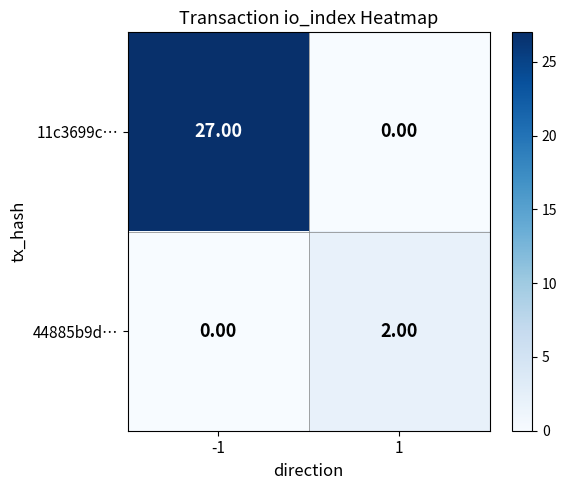

At 1, list the series in order from smallest to largest.

11c3699c…, 44885b9d…